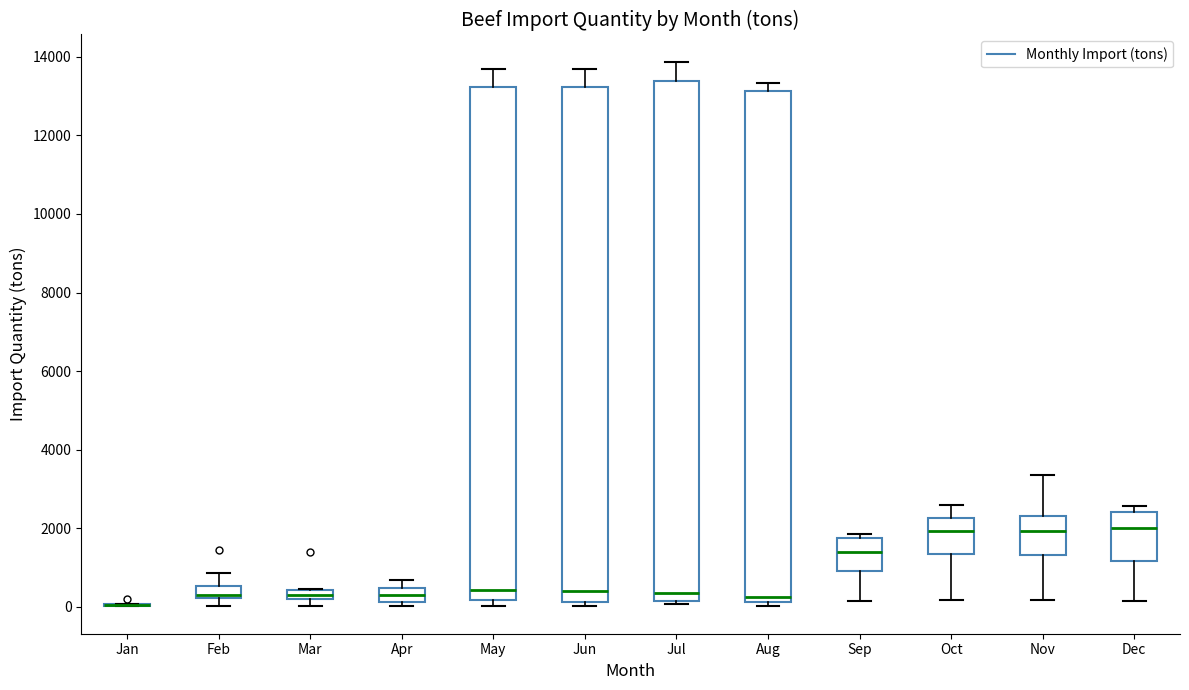

Where is the upper edge of the box for Dec on the y-axis? The values are not printed on the chart, so give them approximately, as read against the axis.

2400